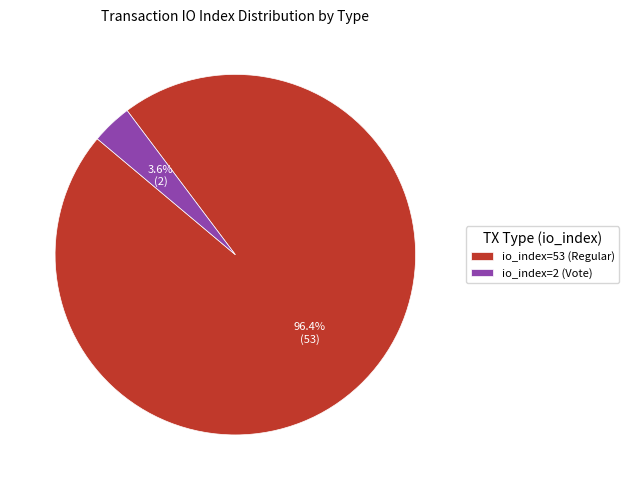

Is the sum of io_index=53 (Regular) and io_index=2 (Vote) greater than half?

Yes